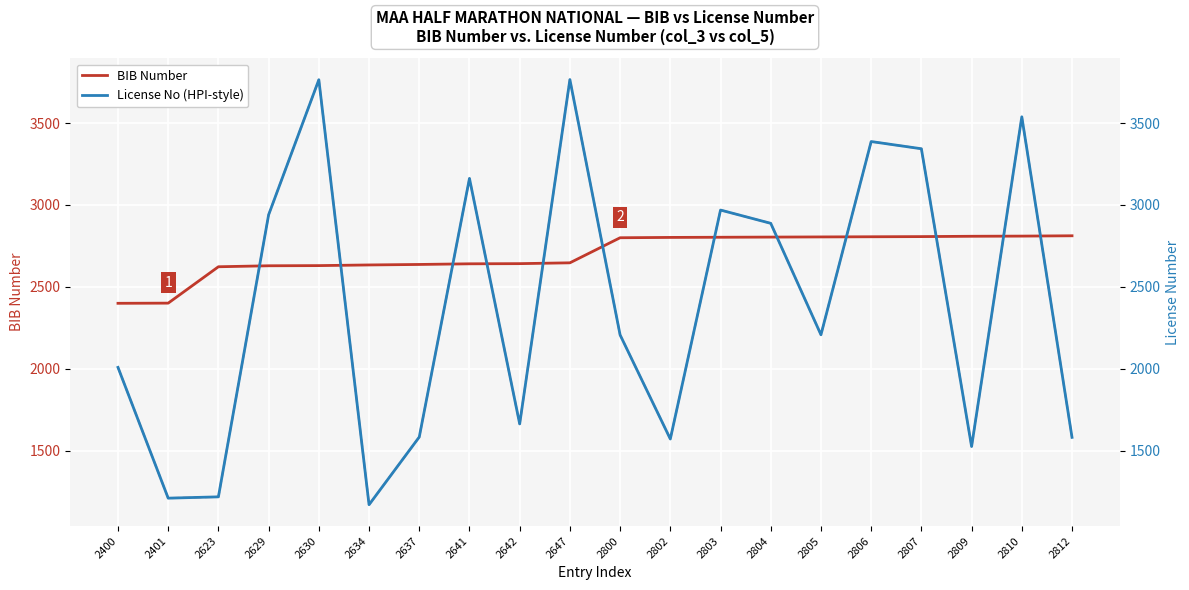

At 2810, list the series in order from smallest to largest.

BIB Number, License No, License No (HPI-style)